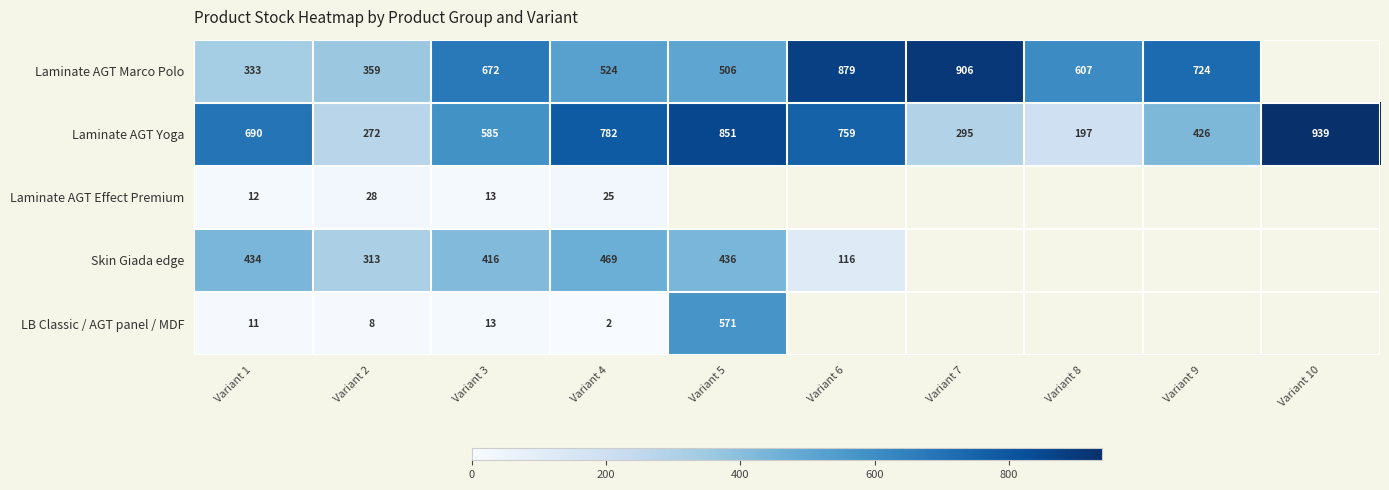

True or false: Laminate AGT Marco Polo has a value of 333 at Variant 1.

True